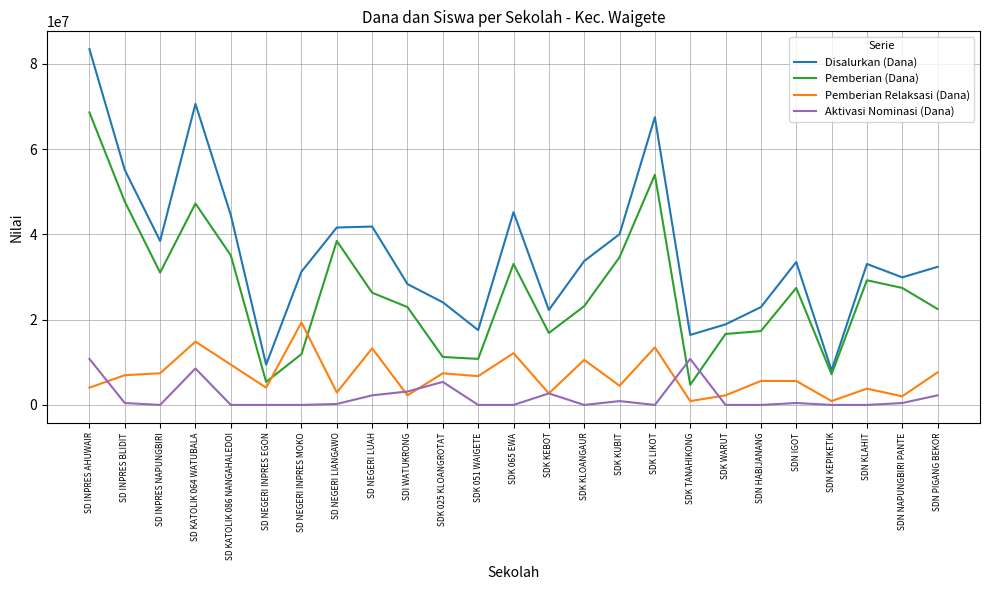

True or false: Aktivasi Nominasi (Dana) and Pemberian Relaksasi (Dana) intersect in this chart.

True